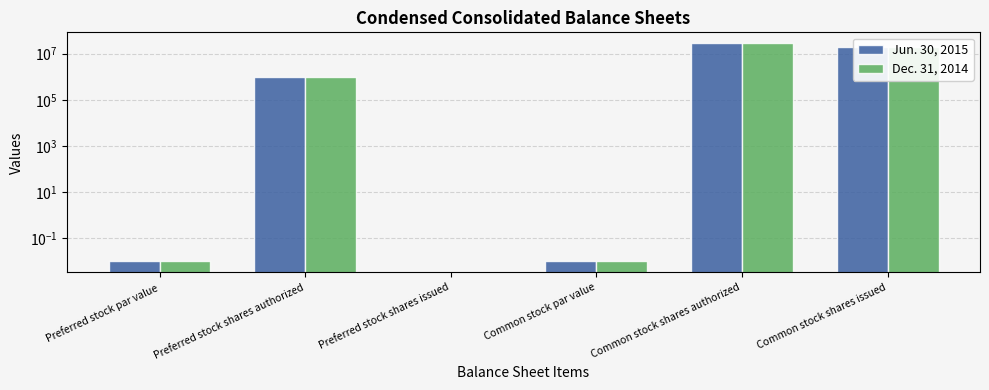

At which category is the sum across all series the highest?

Common stock shares authorized